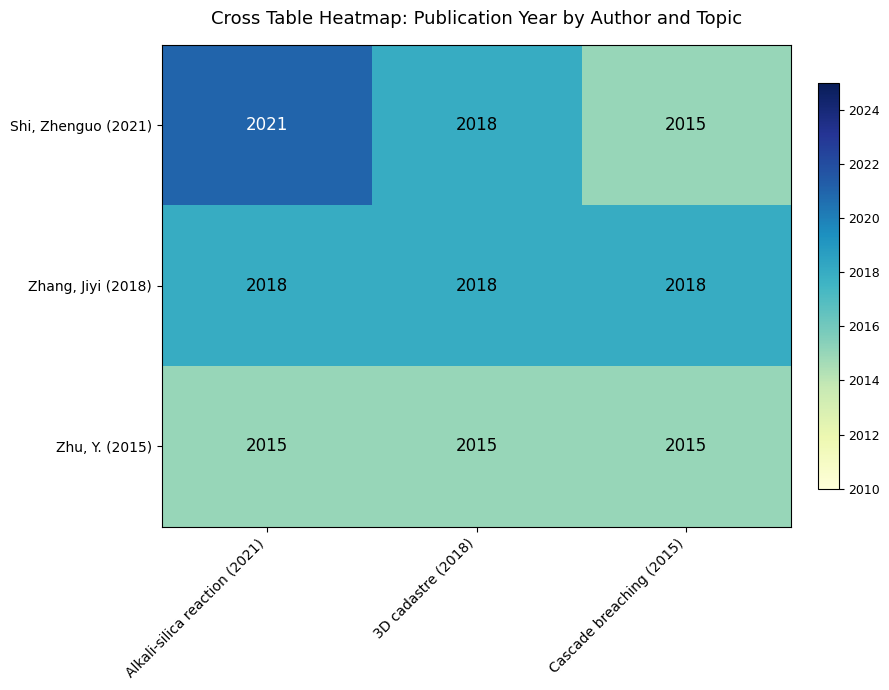

Which series changed the most between 3D cadastre (2018) and Cascade breaching (2015)?

Shi, Zhenguo (2021)